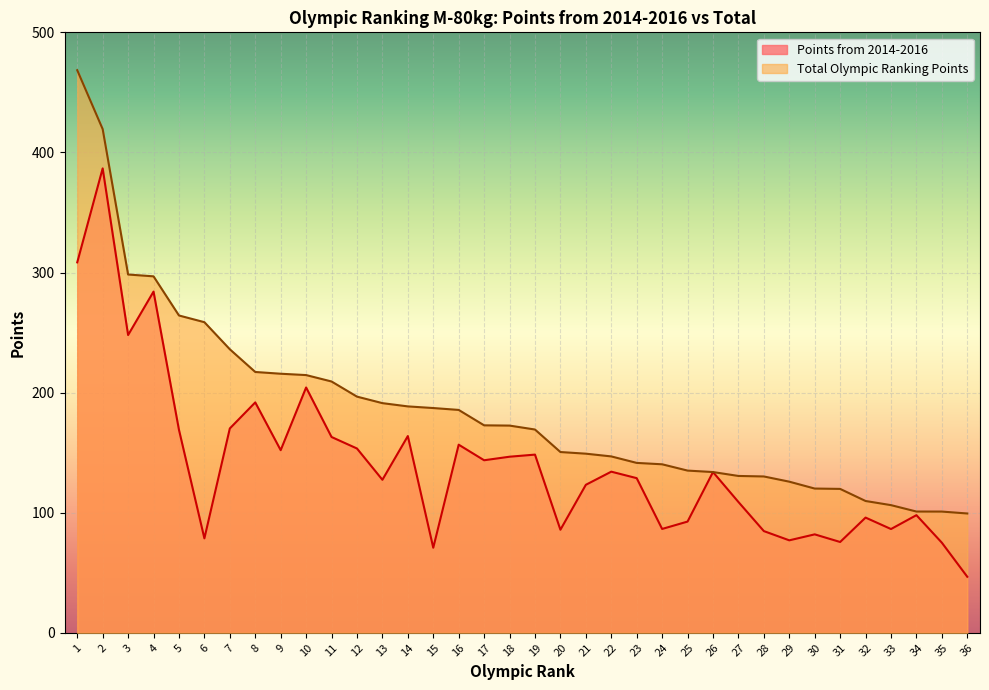

At which label does Total Olympic Ranking Points reach its minimum?

36